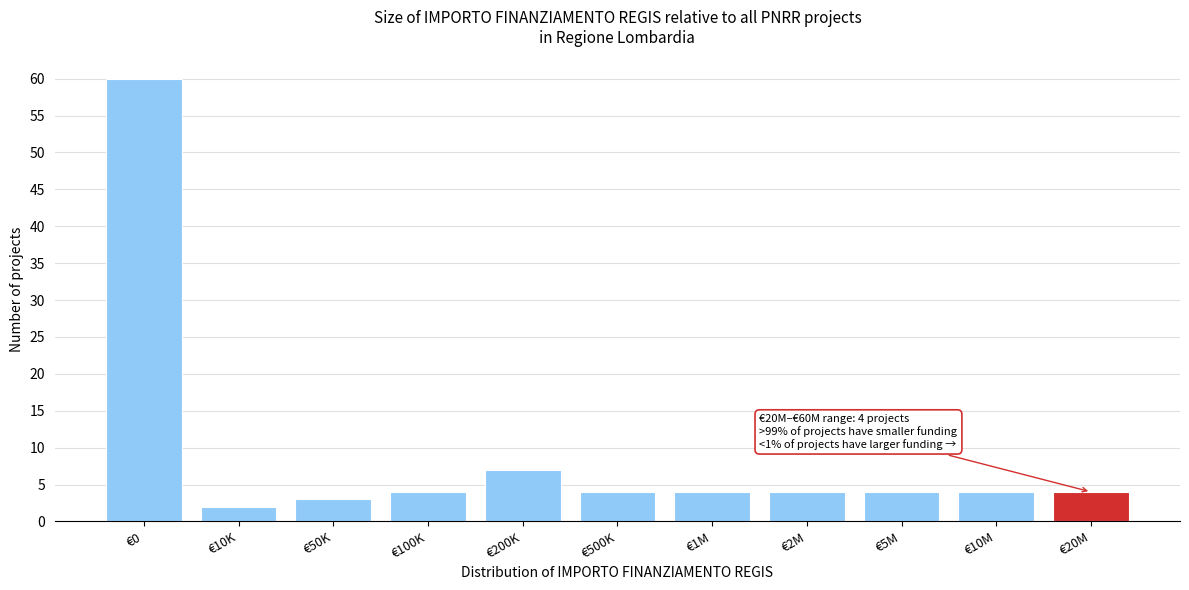

Reading left to right, transcribe all the data shown in this chart.

€0=60	€10K=2	€50K=3	€100K=4	€200K=7	€500K=4	€1M=4	€2M=4	€5M=4	€10M=4	€20M=4